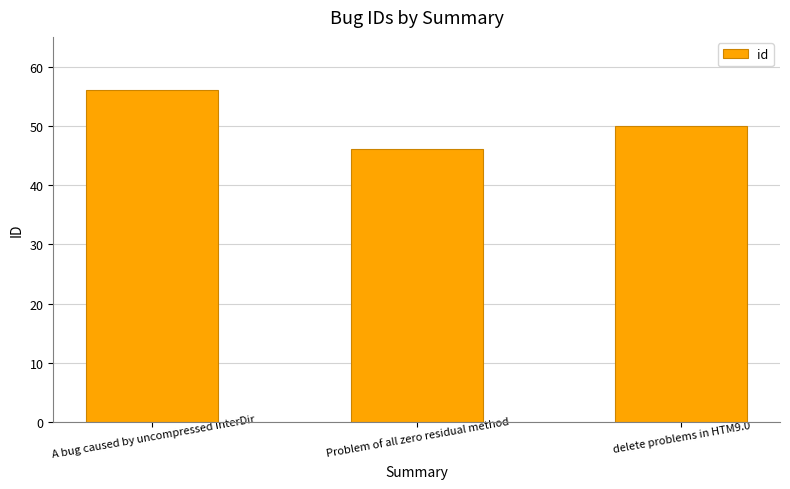

List the labels in order of value, smallest first.

Problem of all zero residual method, delete problems in HTM9.0, A bug caused by uncompressed InterDir